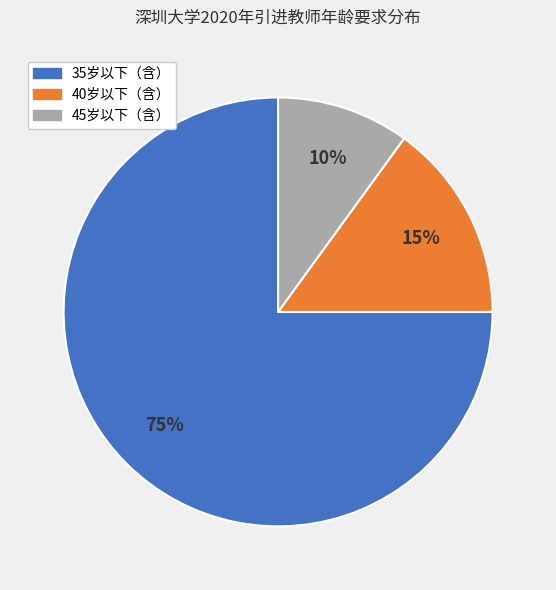

Between 40岁以下（含） and 45岁以下（含）, which is larger?

40岁以下（含）